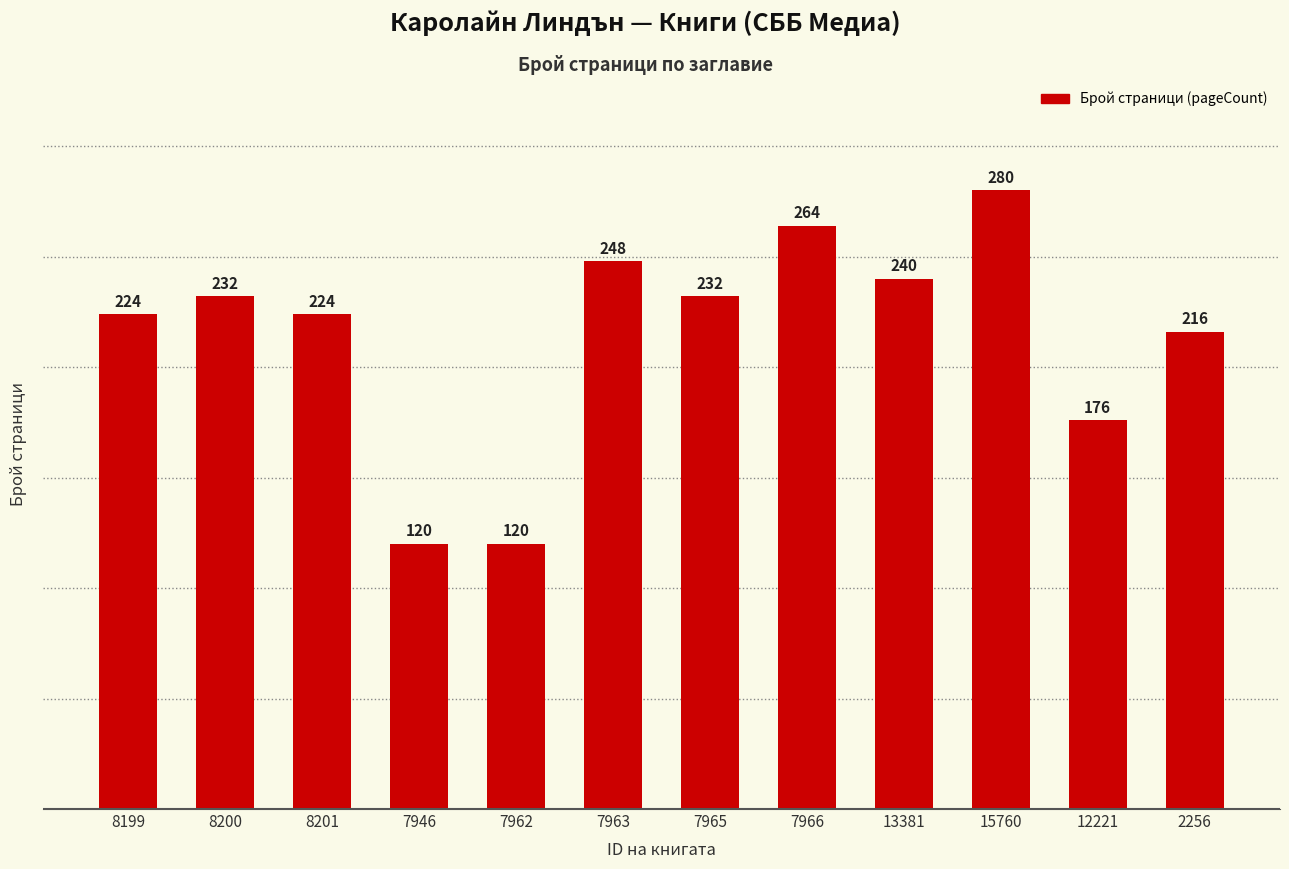

What is the maximum value shown in the chart?

280